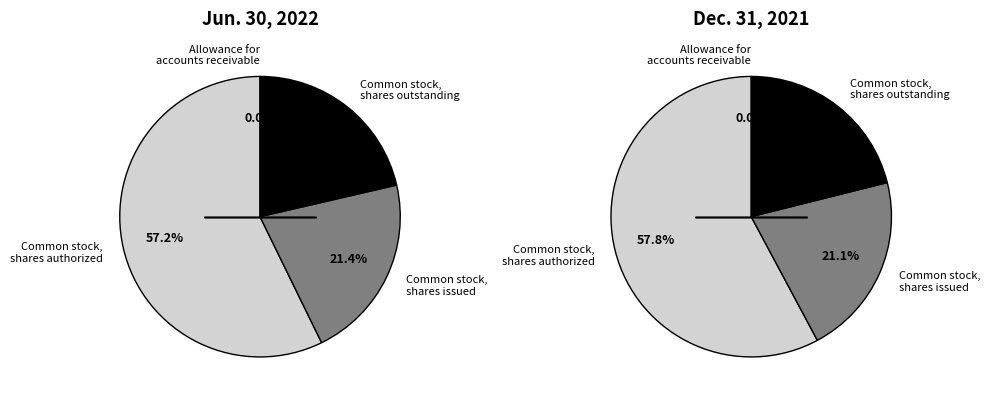

The Allowance for
accounts receivable slice represents 0% of the pie. True or false?

True